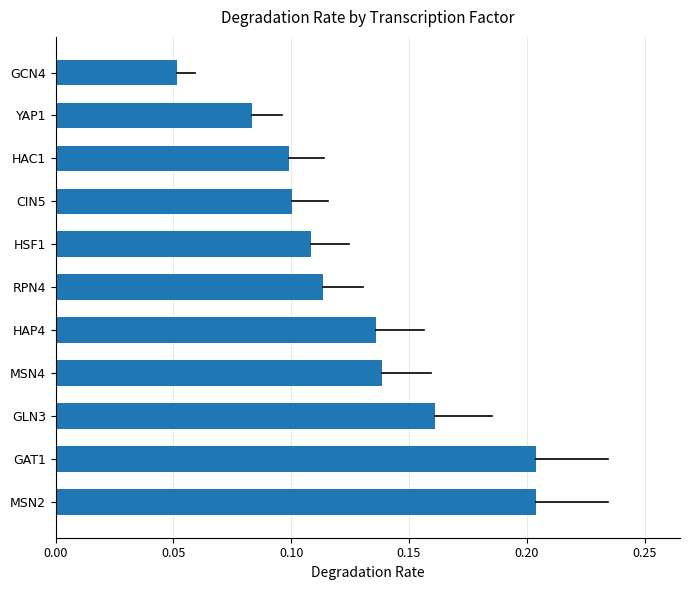

What is the sum of the values at MSN2 and GLN3?

0.4